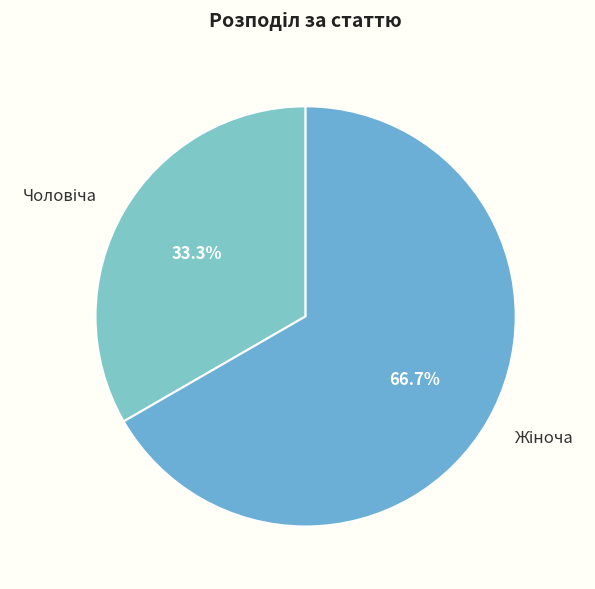

Does any single category account for the majority?

Yes